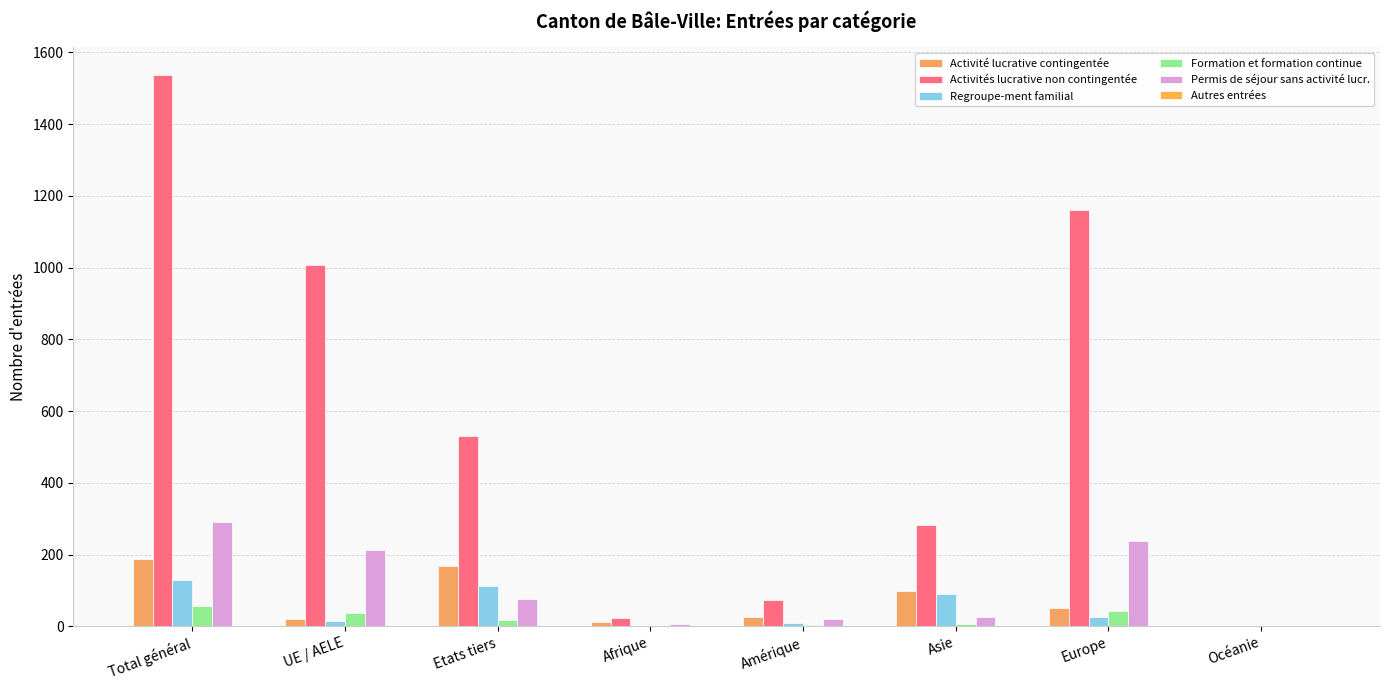

Which has a higher value, Europe or Océanie?

Europe